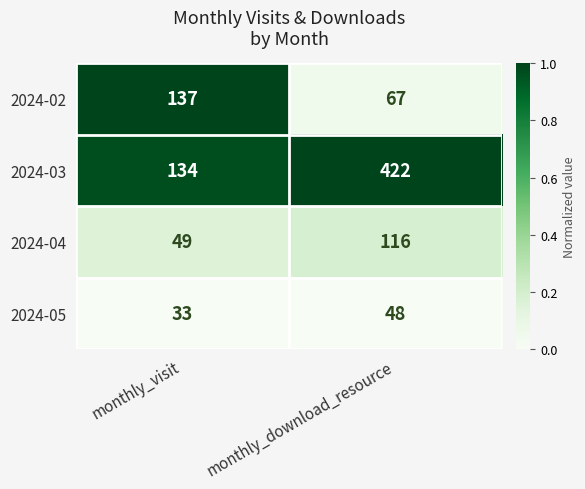

The value of 2024-02 at monthly_download_resource is 67. True or false?

True